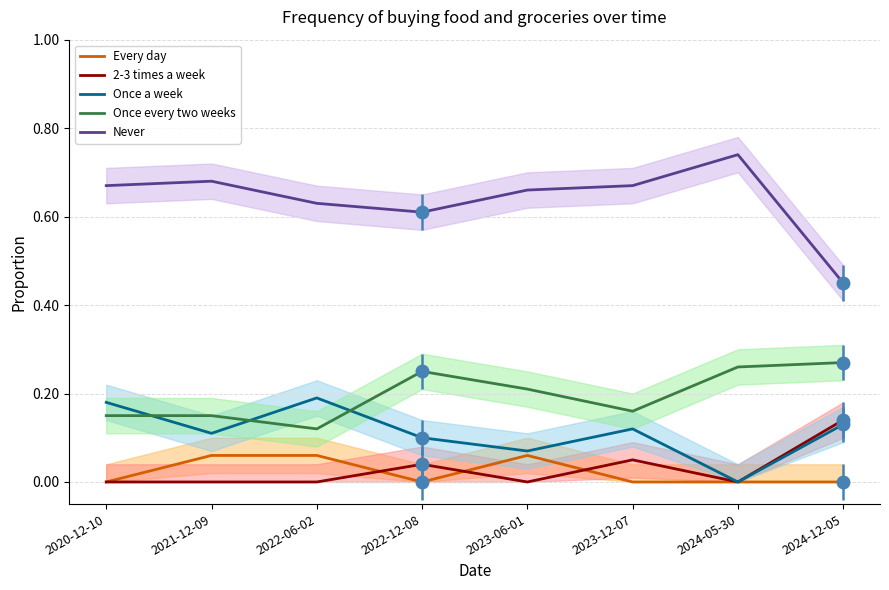

Where is the first local maximum for Every day?

2023-06-01